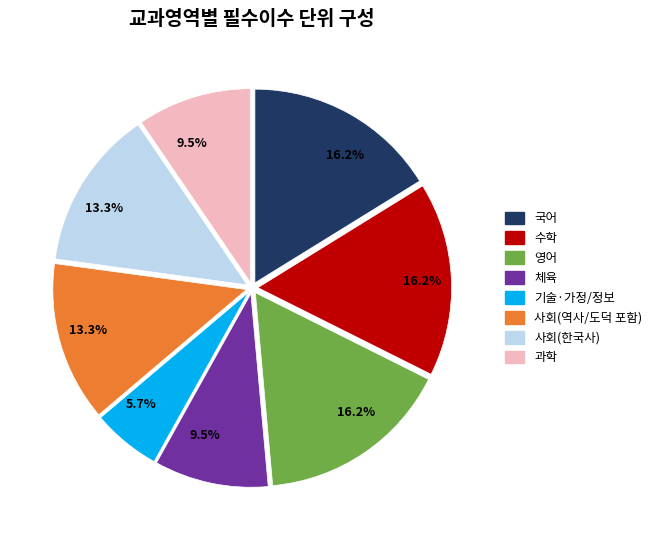

Is there a majority slice in this chart?

No